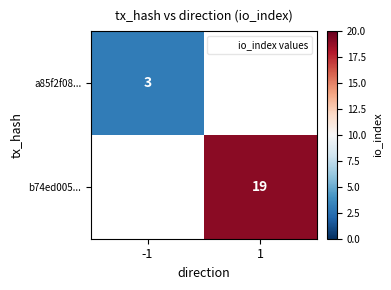

How many distinct data groups are displayed?

2